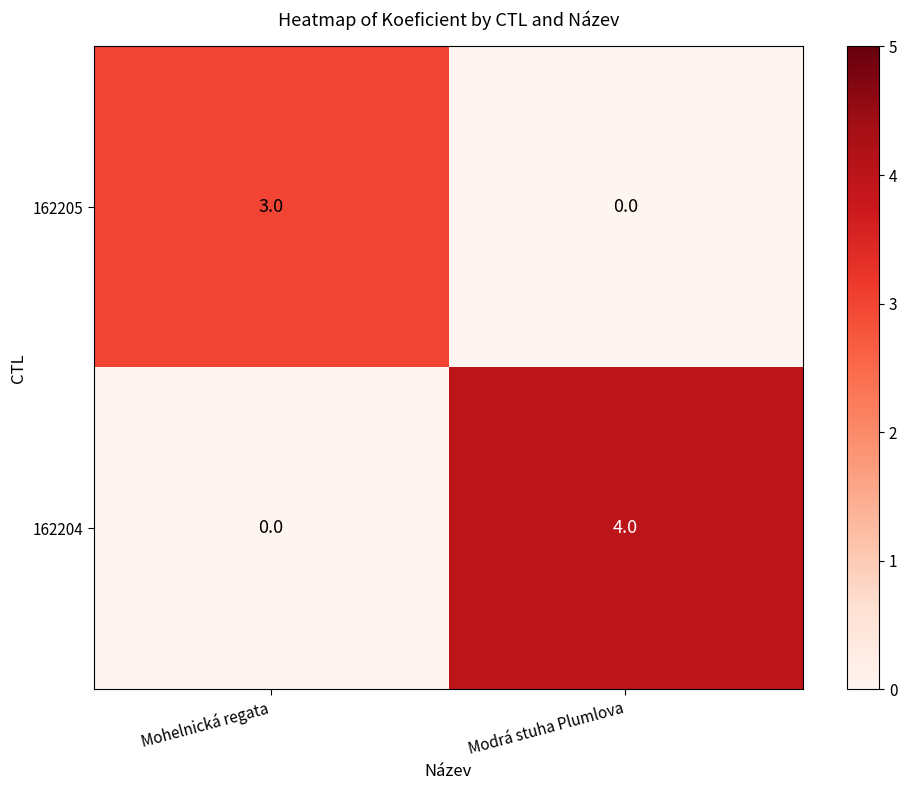

How many positive values does the 162204 series have?

1